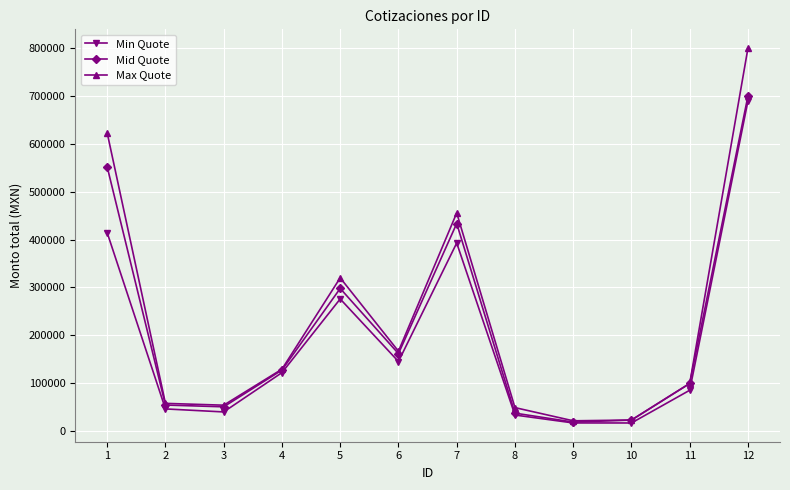

At which category does Min Quote reach its first local peak?

5